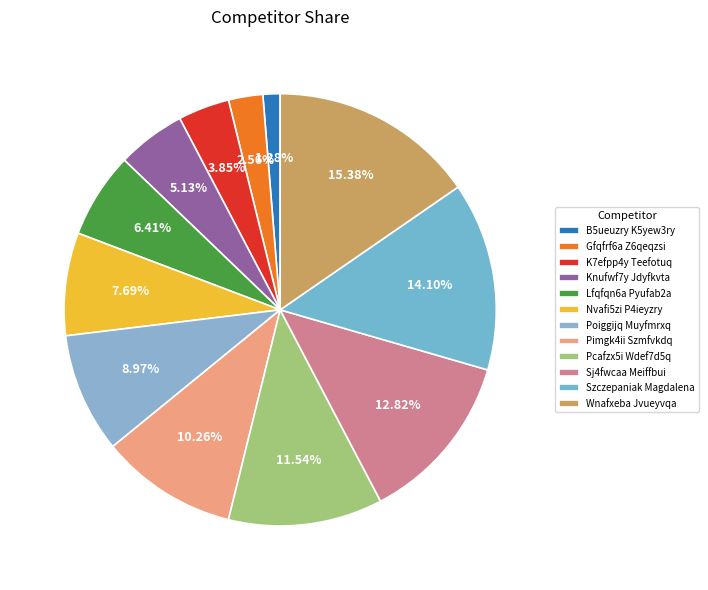

To the nearest percent, what is the average slice percentage?

8%